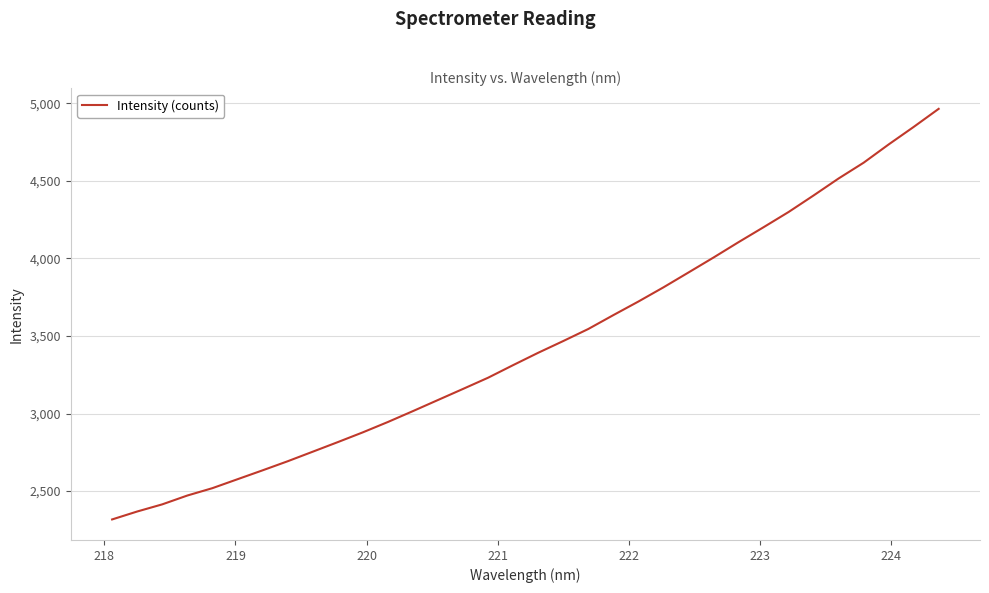

What is the minimum value shown in the chart?

2317.2